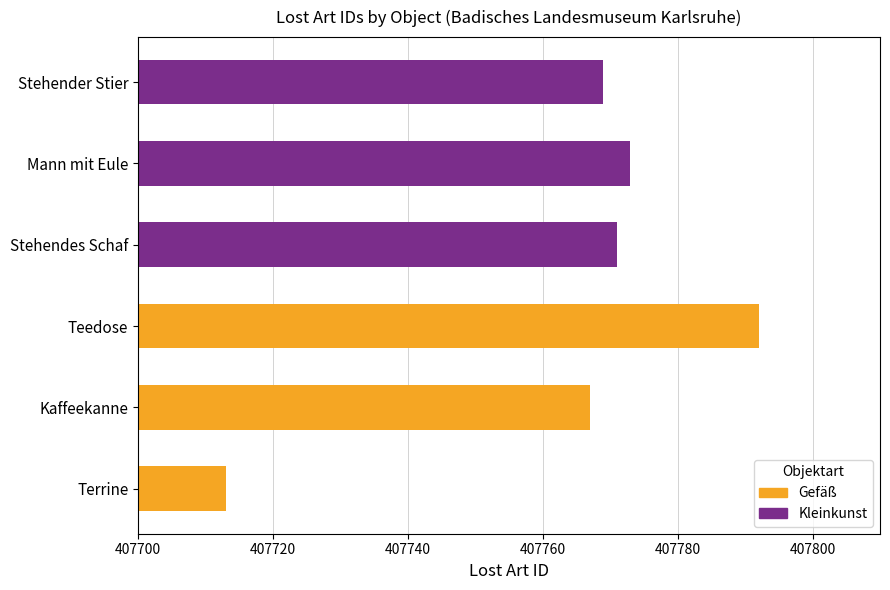

What is the approximate value at Teedose, to the nearest 5?

407790